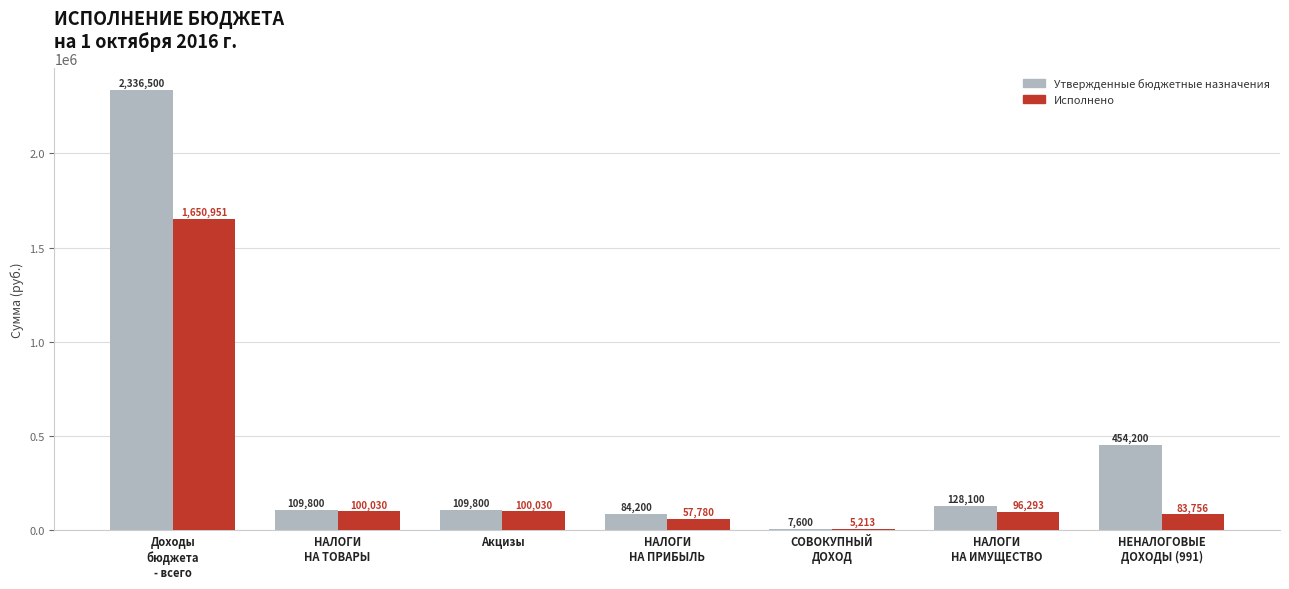

At which label does Утвержденные бюджетные назначения first exceed 109800?

Доходы
бюджета
- всего